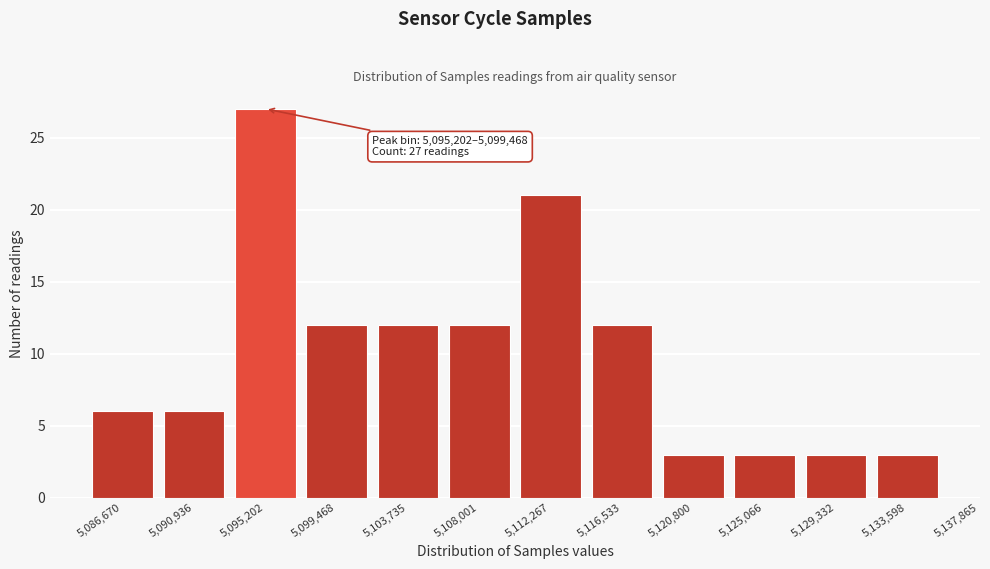

Reading left to right, extract all data points from this chart.

6	6	27	12	12	12	21	12	3	3	3	3